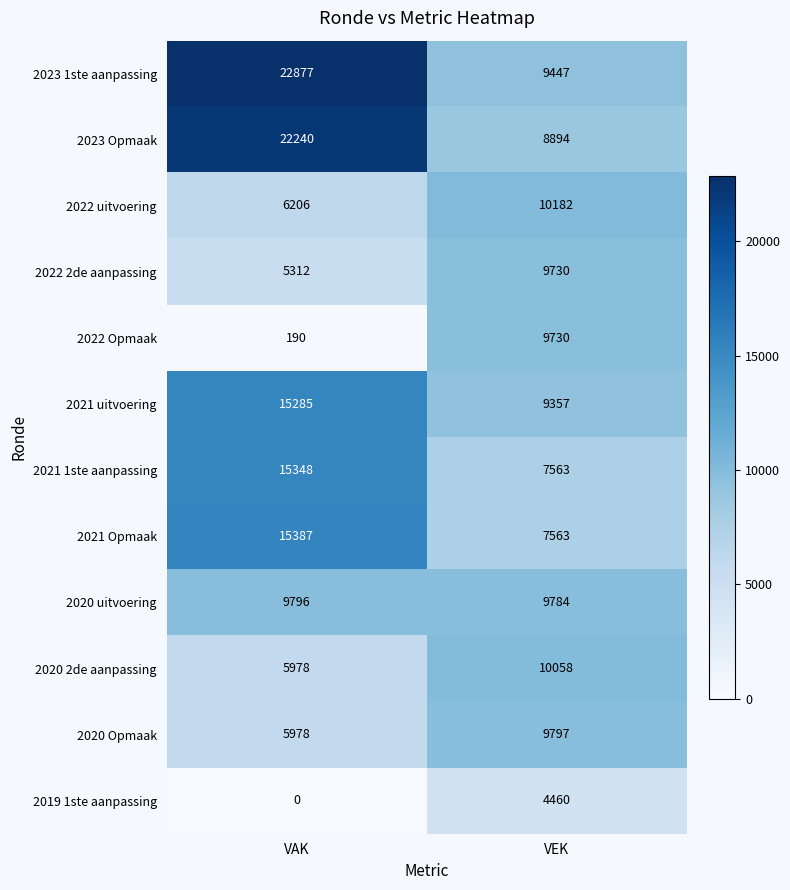

The value of 2021 1ste aanpassing at VEK is 2640. True or false?

False